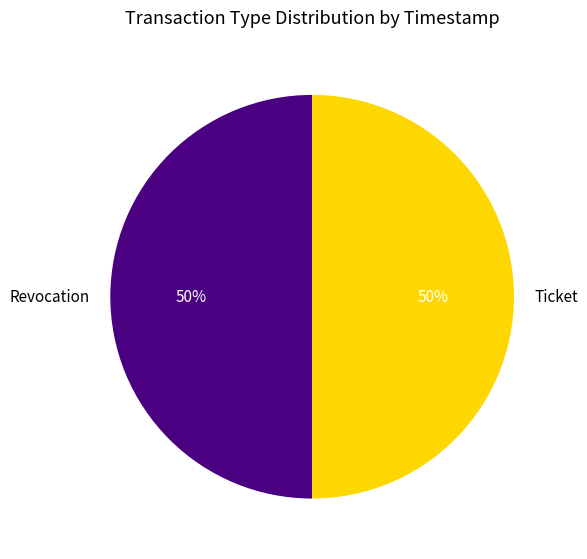

Is the sum of Ticket and Revocation greater than half?

Yes